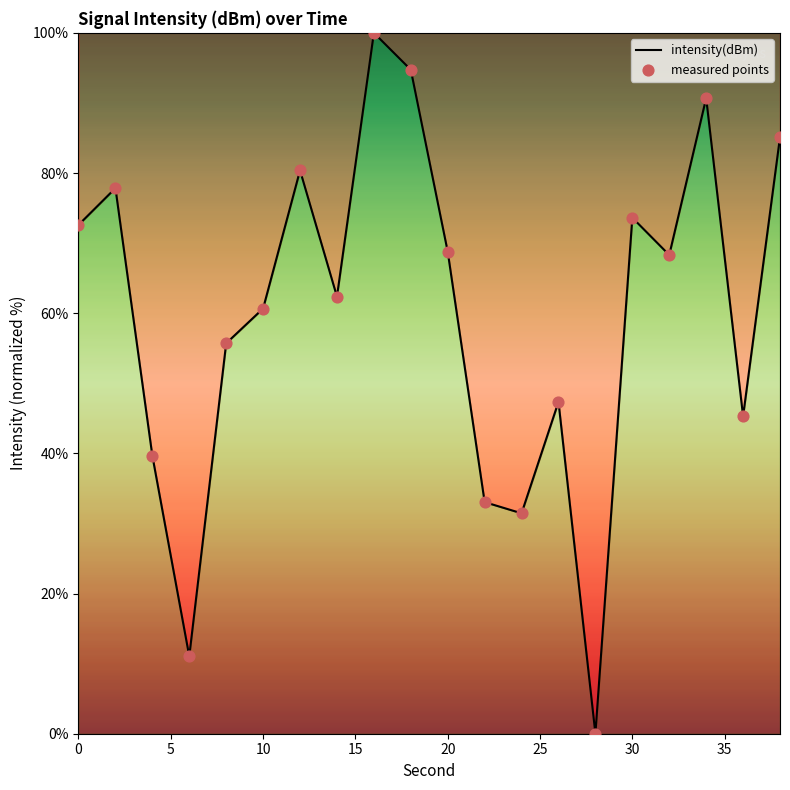

What is the maximum value shown in the chart?

100.0